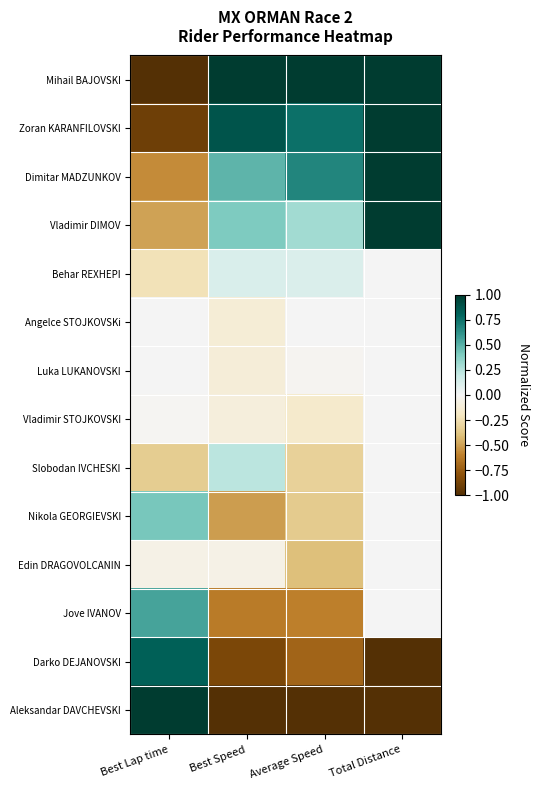

What is the spread (max minus min) of values at Average Speed?

2.0